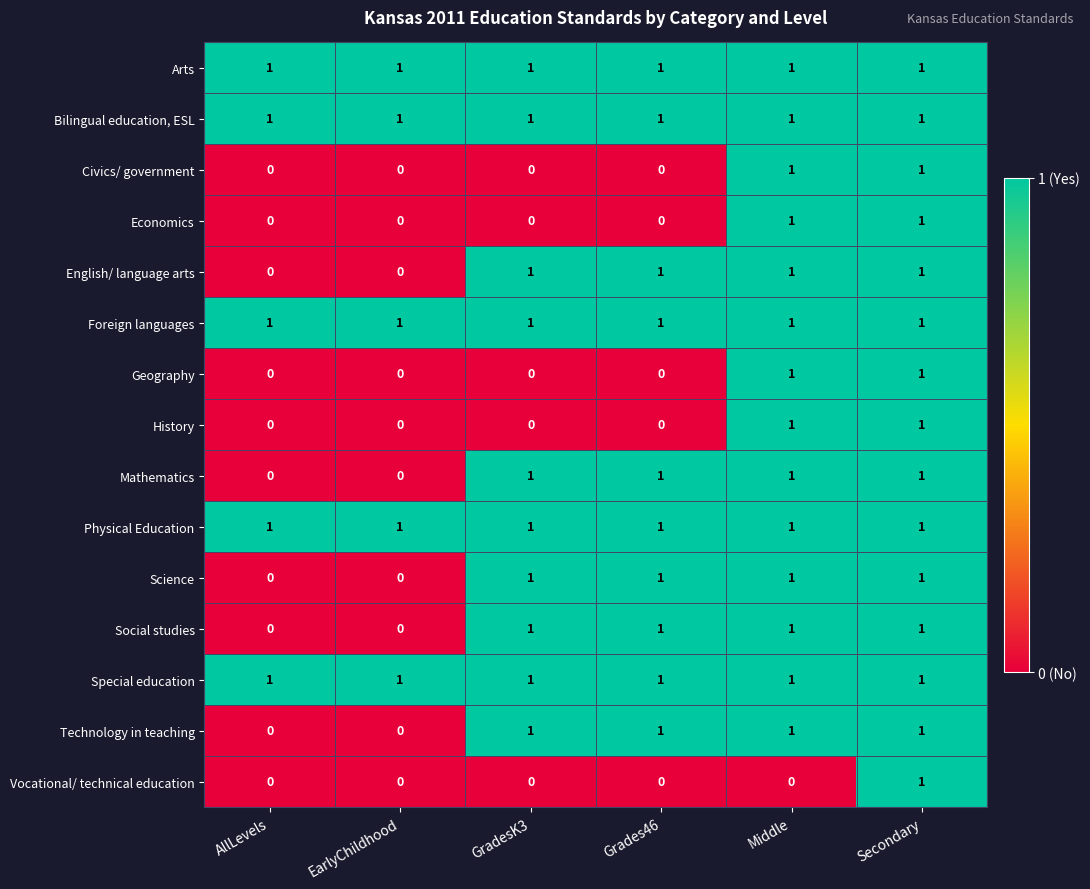

How many series are shown in this chart?

15